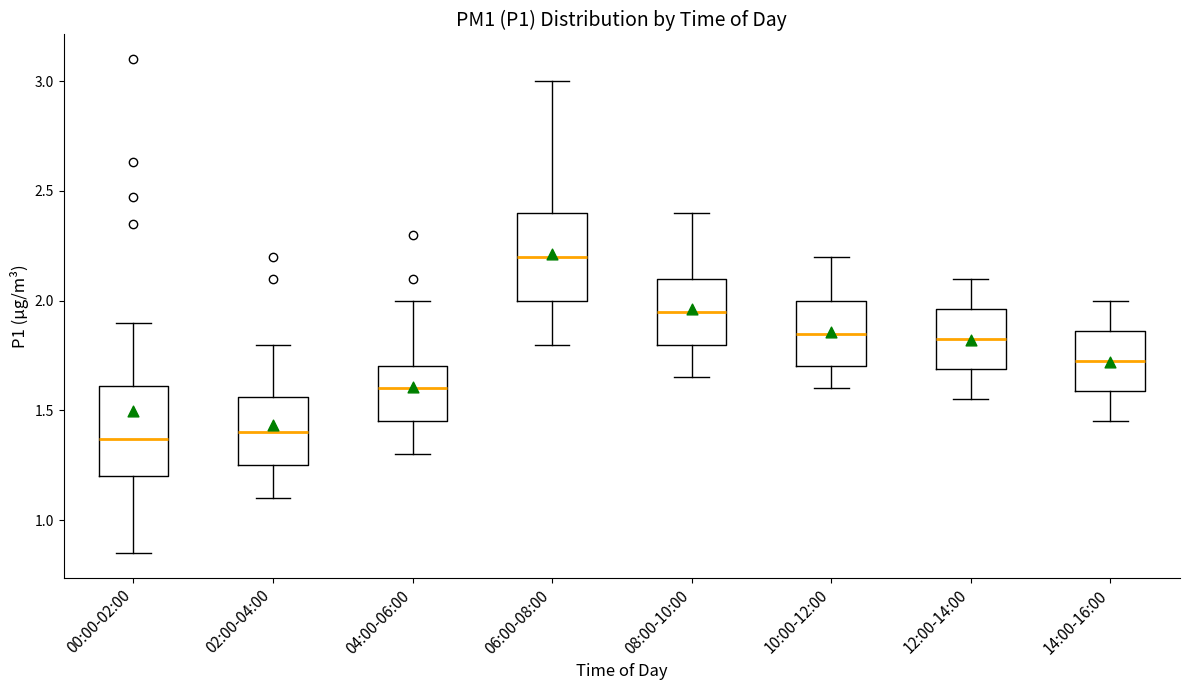

Reading left to right, read every box against the y-axis: the position of its median line, the range the box covers, and the ends of its whiskers. The values are not printed on the chart, so give them approximately, as read against the axis.

00:00-02:00: median 1.35, box 1.20 to 1.60, whiskers 0.85 to 1.90
02:00-04:00: median 1.40, box 1.25 to 1.55, whiskers 1.10 to 1.80
04:00-06:00: median 1.60, box 1.45 to 1.70, whiskers 1.30 to 2.00
06:00-08:00: median 2.20, box 2.00 to 2.40, whiskers 1.80 to 3.00
08:00-10:00: median 1.95, box 1.80 to 2.10, whiskers 1.65 to 2.40
10:00-12:00: median 1.85, box 1.70 to 2.00, whiskers 1.60 to 2.20
12:00-14:00: median 1.85, box 1.70 to 1.95, whiskers 1.55 to 2.10
14:00-16:00: median 1.75, box 1.60 to 1.85, whiskers 1.45 to 2.00